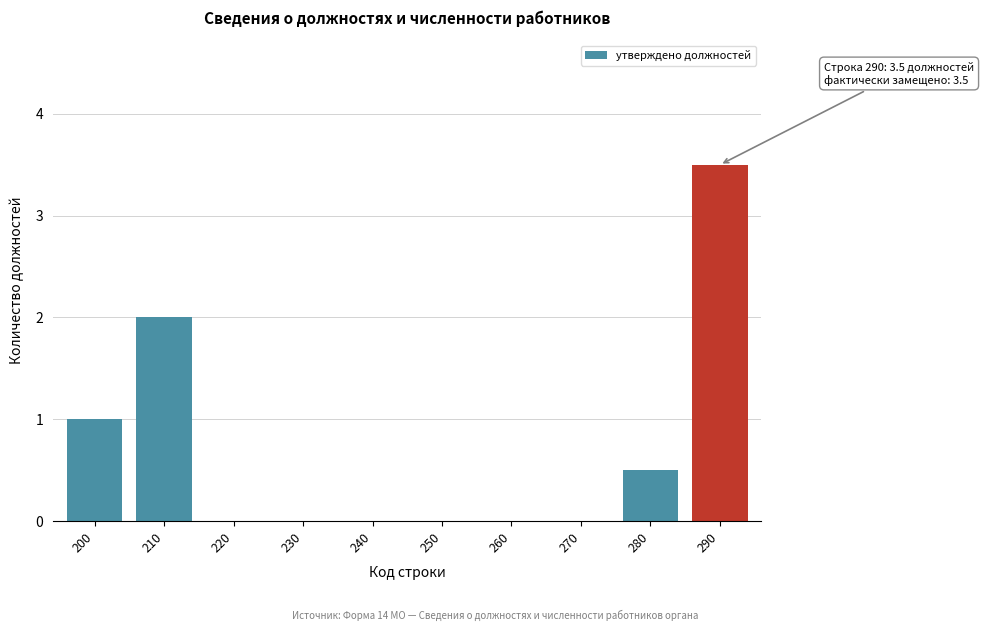

Reading left to right, extract all data points from this chart.

200=1.0	210=2.0	220=0.0	230=0.0	240=0.0	250=0.0	260=0.0	270=0.0	280=0.5	290=3.5